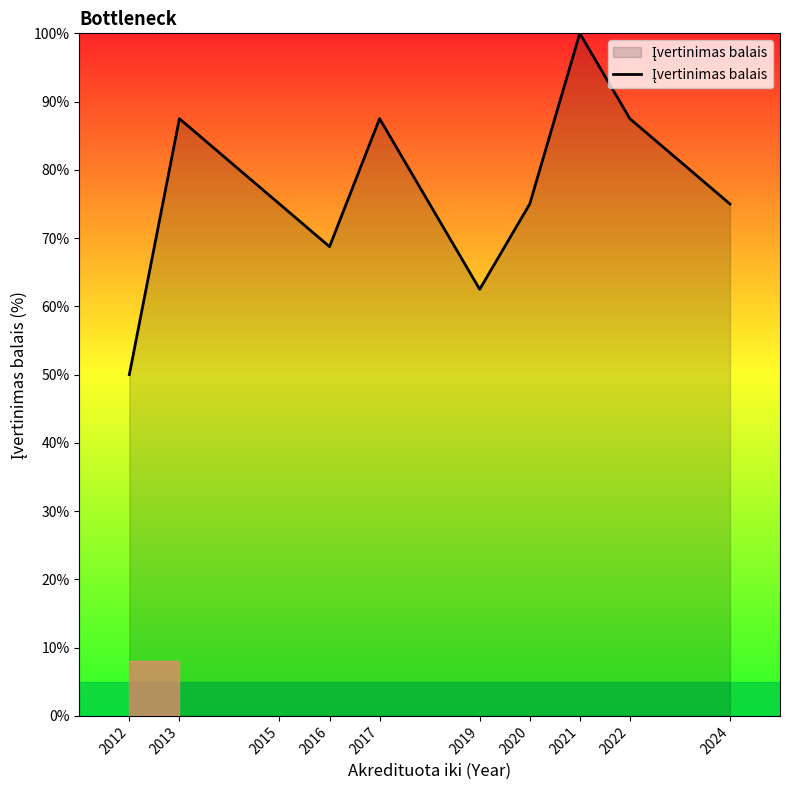

What is the maximum value shown in the chart?

100.0